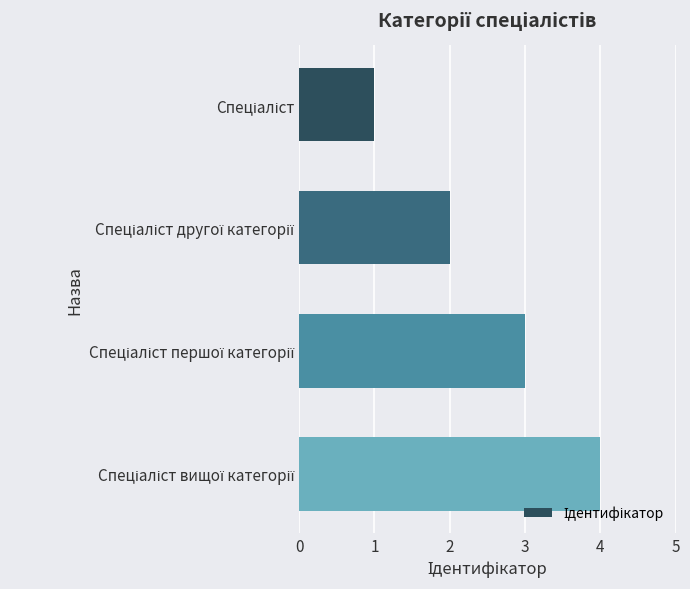

What is the sum of all values?

10